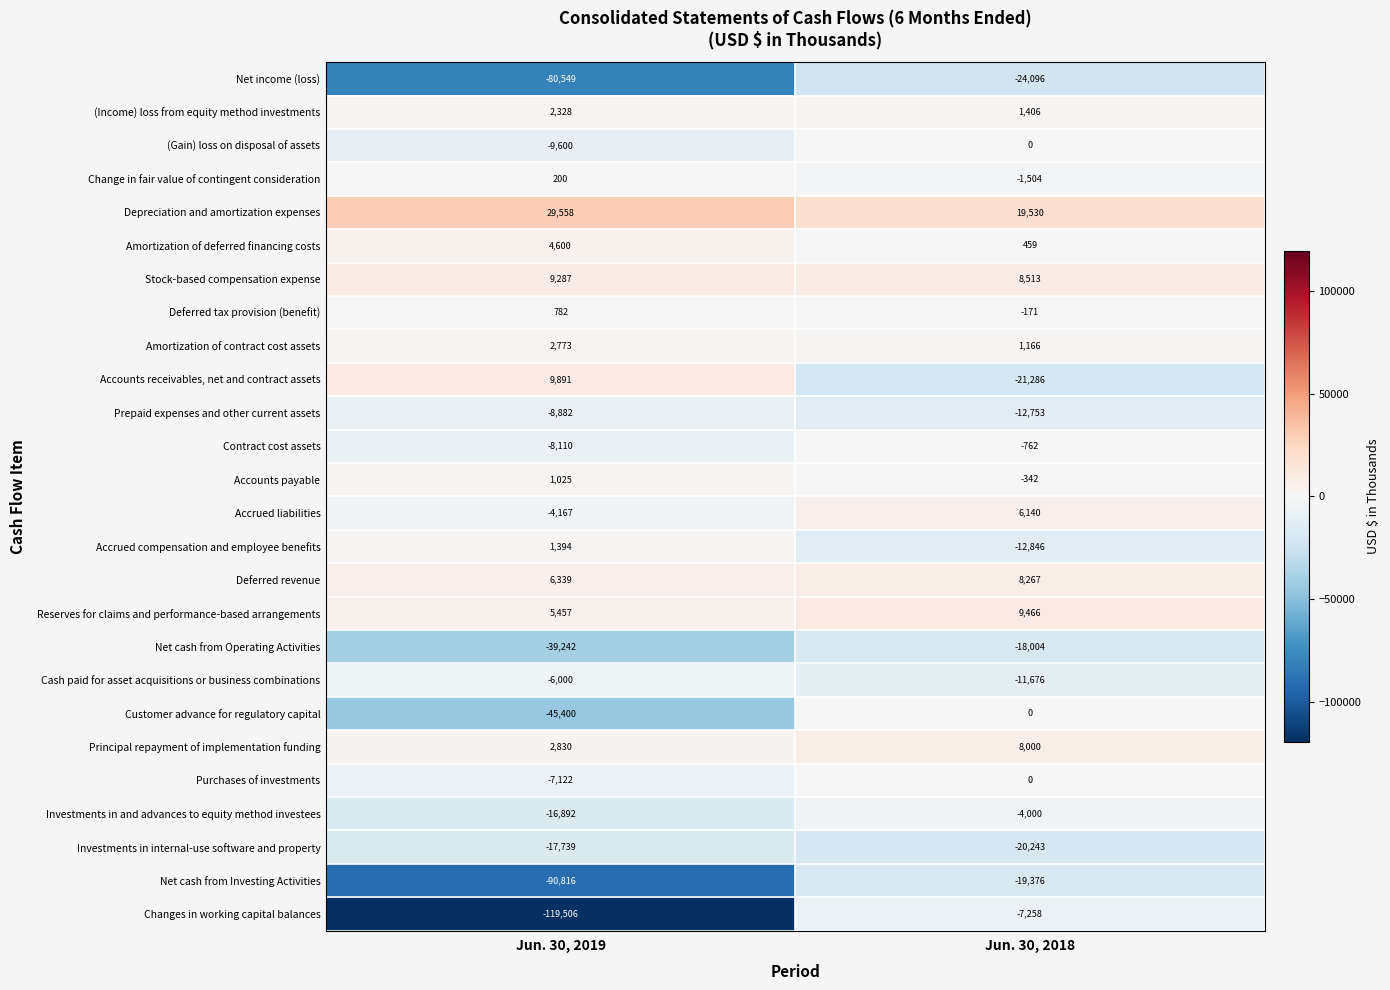

What is the average value of the Cash paid for asset acquisitions or business combinations series?

-8838